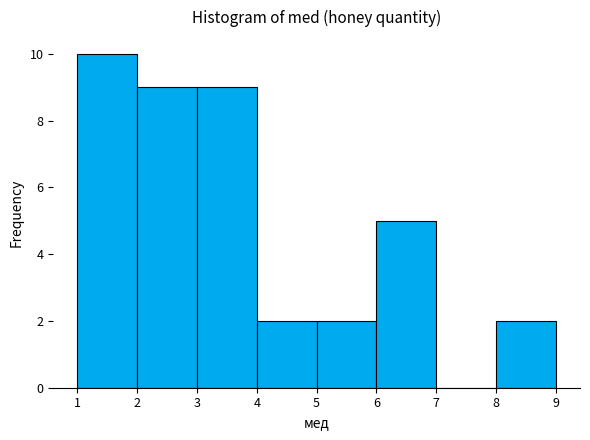

Over which range of the x-axis is the bar tallest?

1 to 2